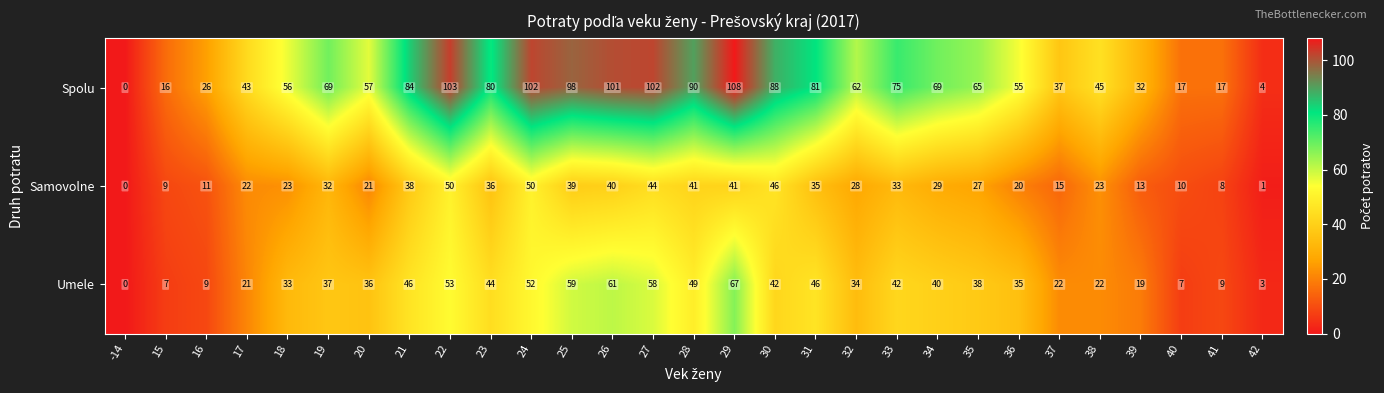

The Samovolne series shows 1 at 42. True or false?

True